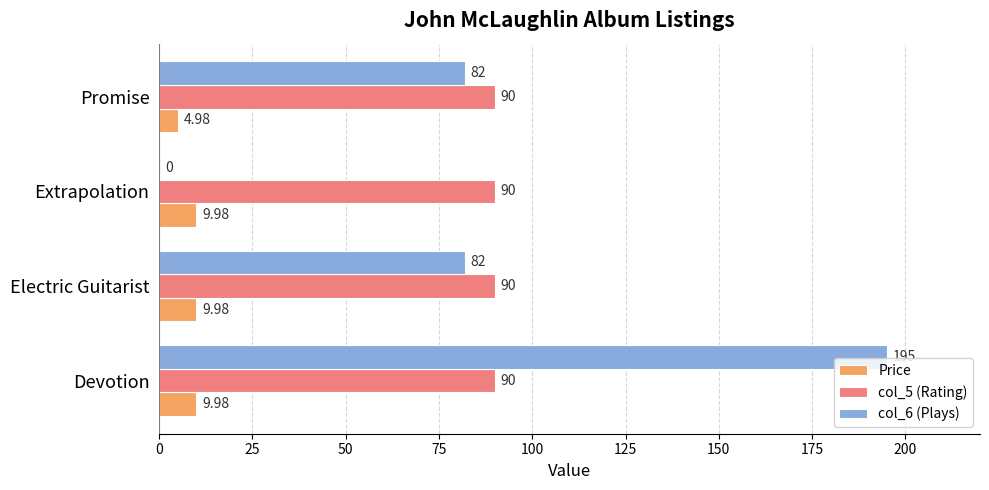

Between Electric Guitarist and Promise, which series saw the biggest shift?

Price